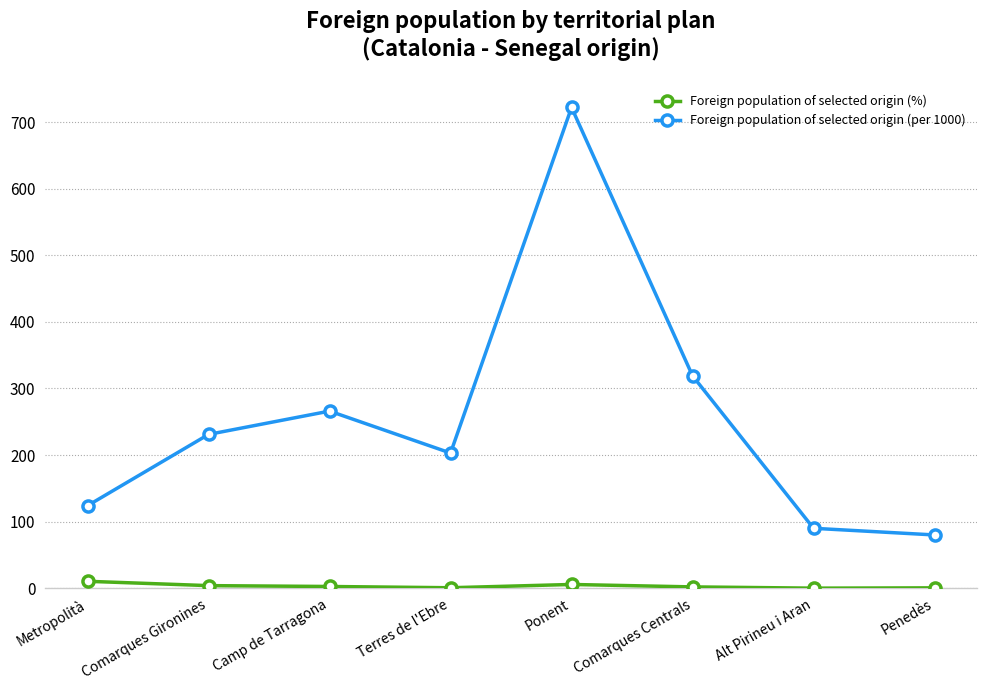

What is the label of the 2nd point from the right?

Alt Pirineu i Aran